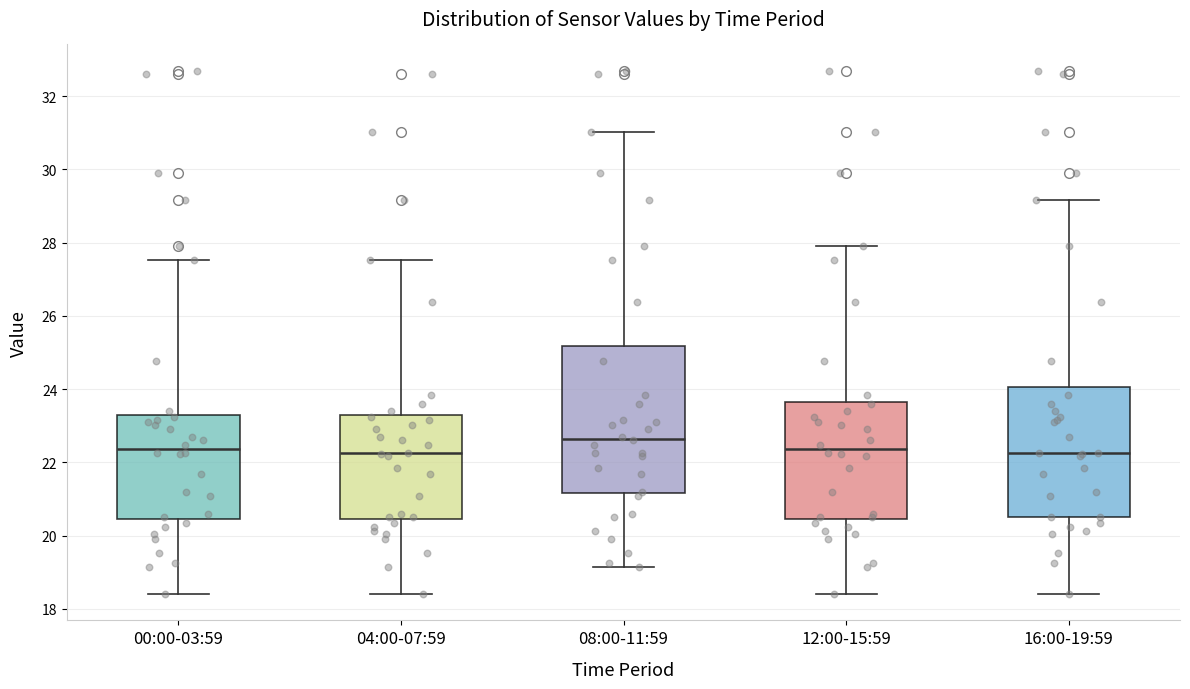

Reading left to right, transcribe this box plot: for each box, give where its median line is, the range the box spans, and where its two whiskers end, as read against the y-axis. The values are not printed on the chart, so give them approximately, as read against the axis.

00:00-03:59: median 22.4, box 20.4 to 23.2, whiskers 18.4 to 27.6
04:00-07:59: median 22.2, box 20.4 to 23.2, whiskers 18.4 to 27.6
08:00-11:59: median 22.6, box 21.2 to 25.2, whiskers 19.2 to 31.0
12:00-15:59: median 22.4, box 20.4 to 23.6, whiskers 18.4 to 28.0
16:00-19:59: median 22.2, box 20.6 to 24.0, whiskers 18.4 to 29.2